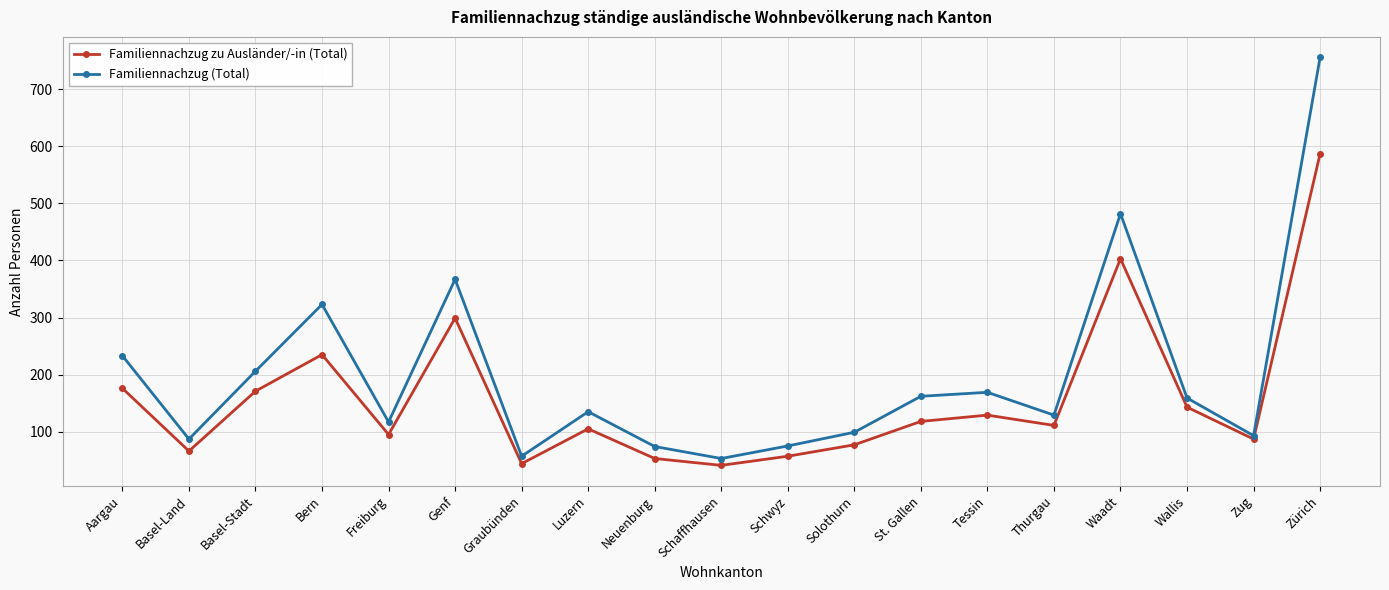

What is the smallest value displayed?

41